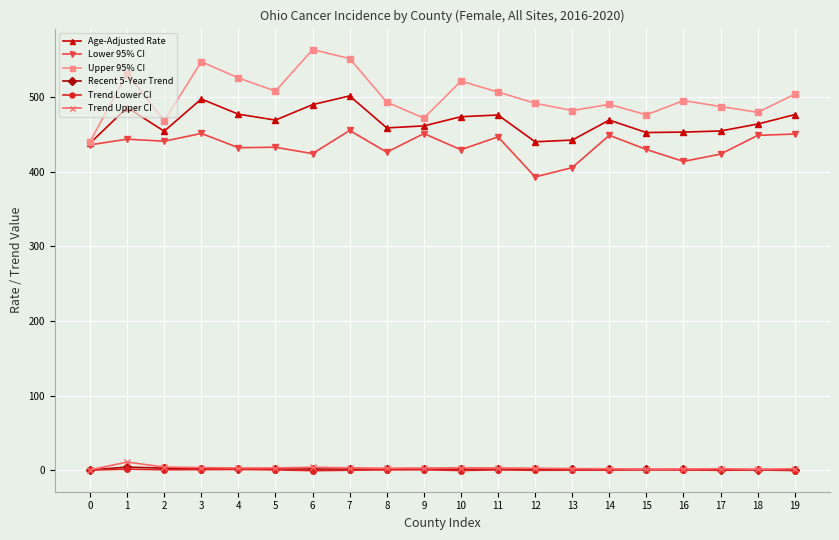

Is the value of Upper 95% CI at 1 greater than the value of Recent 5-Year Trend at 4?

Yes